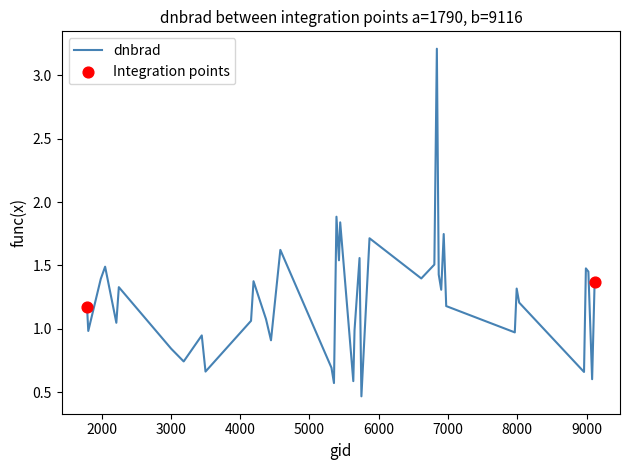

What is the maximum value shown in the chart?

3.2